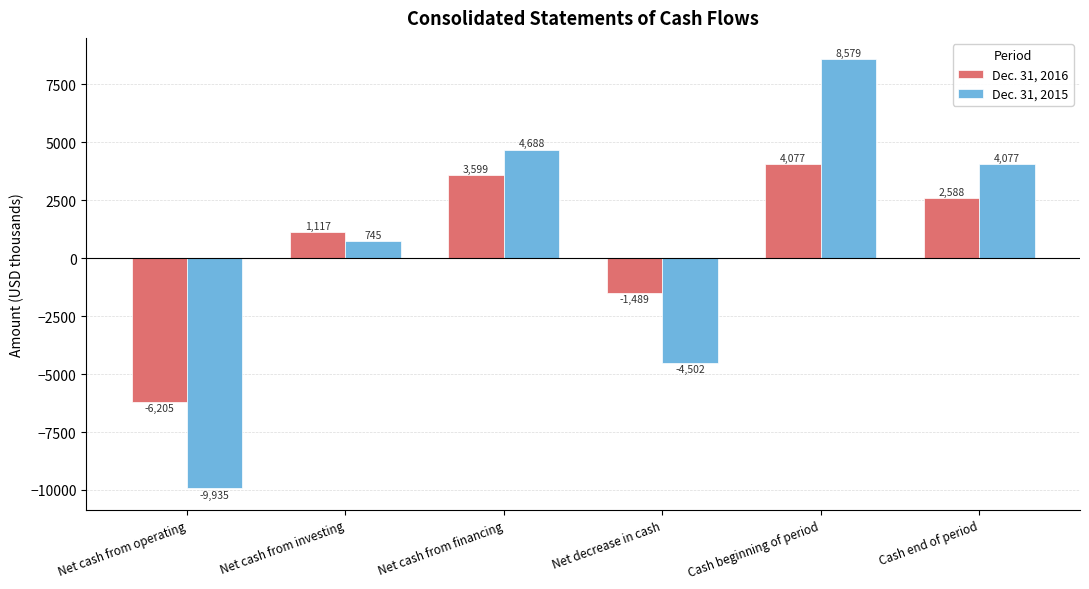

What is the spread (max minus min) of values at Net decrease in cash?

3013